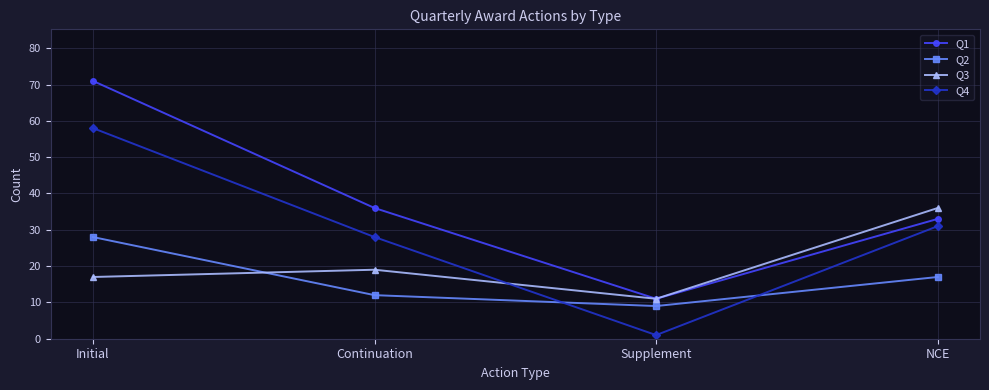

Reading right to left, transcribe all the data shown in this chart.

Q1: NCE=33	Supplement=11	Continuation=36	Initial=71
Q2: NCE=17	Supplement=9	Continuation=12	Initial=28
Q3: NCE=36	Supplement=11	Continuation=19	Initial=17
Q4: NCE=31	Supplement=1	Continuation=28	Initial=58